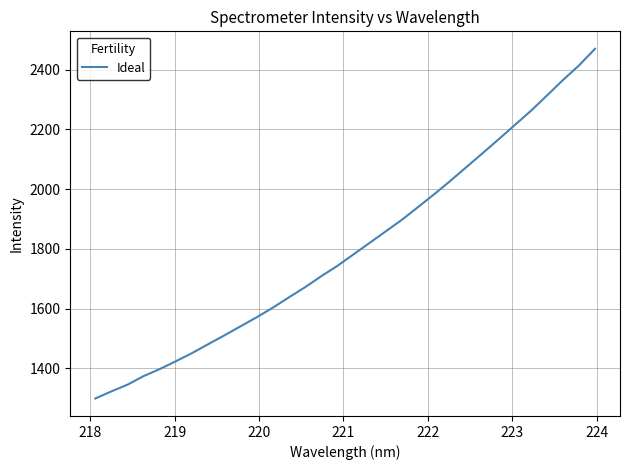

What is the sum of all values?

57778.9